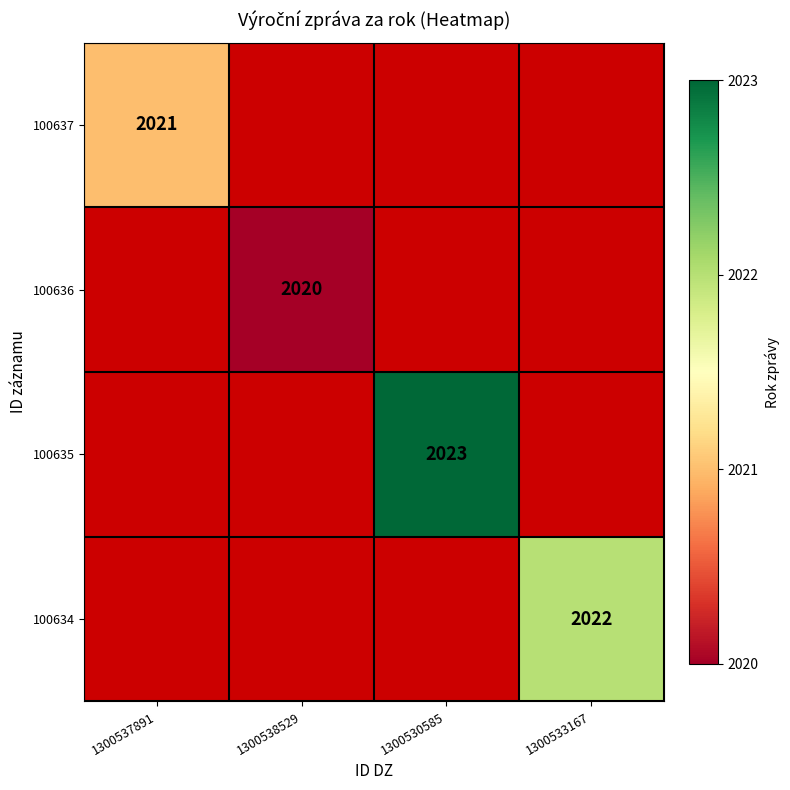

At how many categories does at least one series exceed 2022?

1